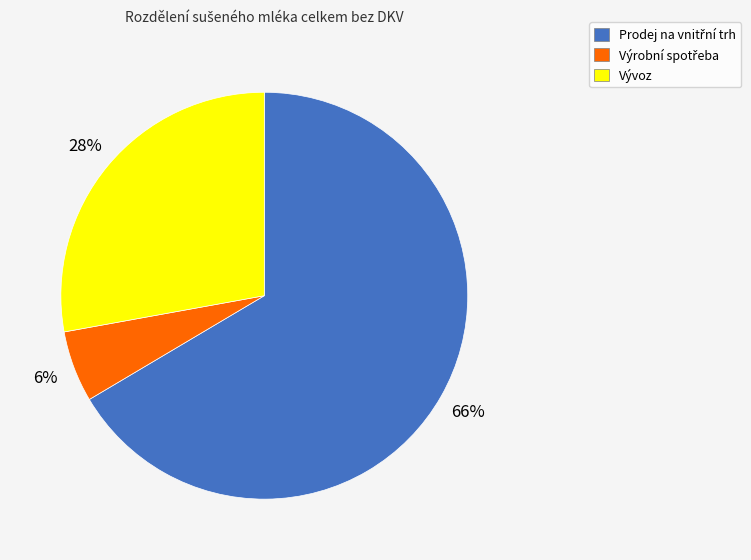

To the nearest percent, what is the average slice percentage?

33%